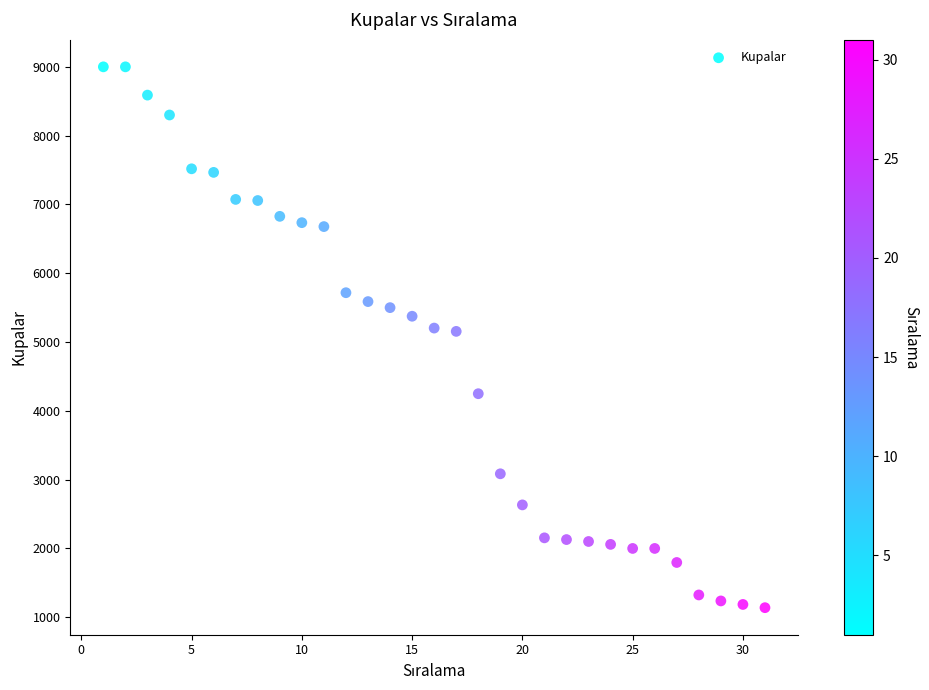

What is the range of X values (max minus min)?

30